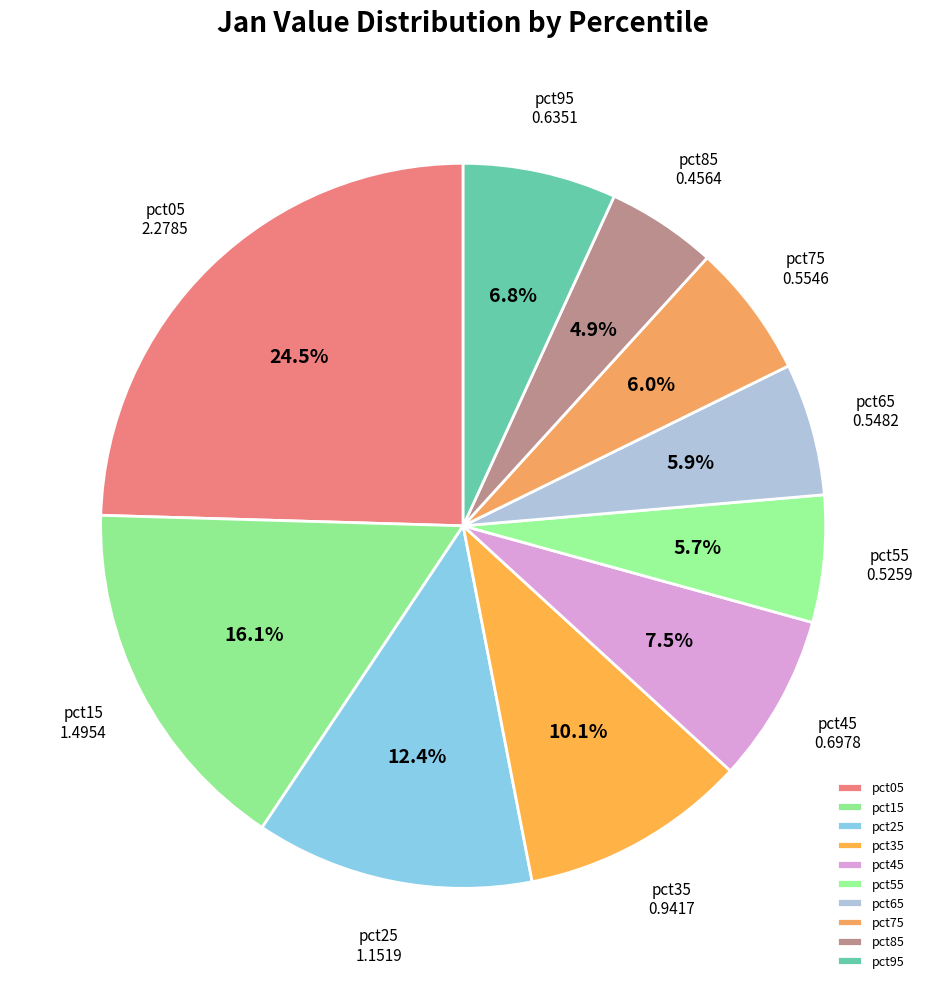

Is it true that pct35 is 17% of the pie?

False